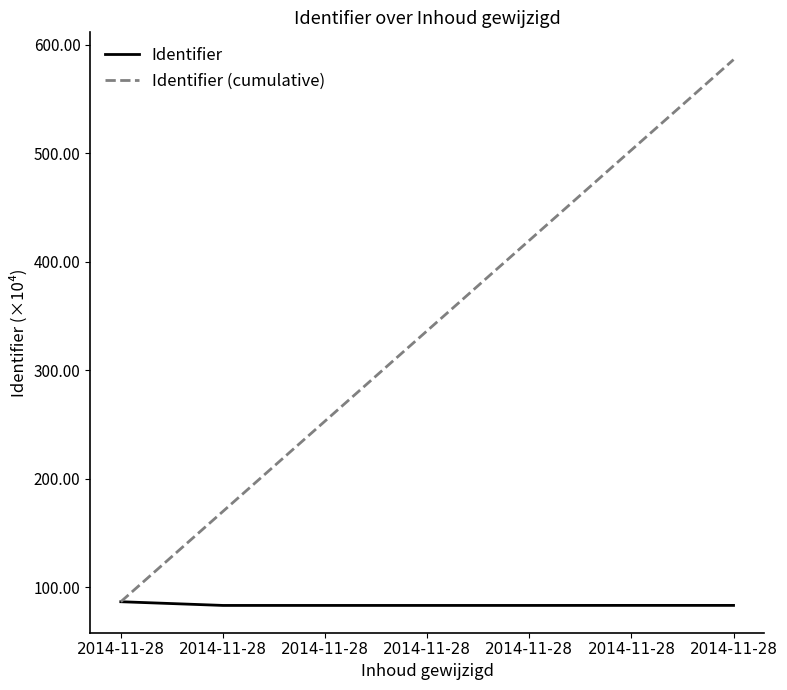

What are all the series names shown in the legend?

Identifier, Identifier (cumulative)